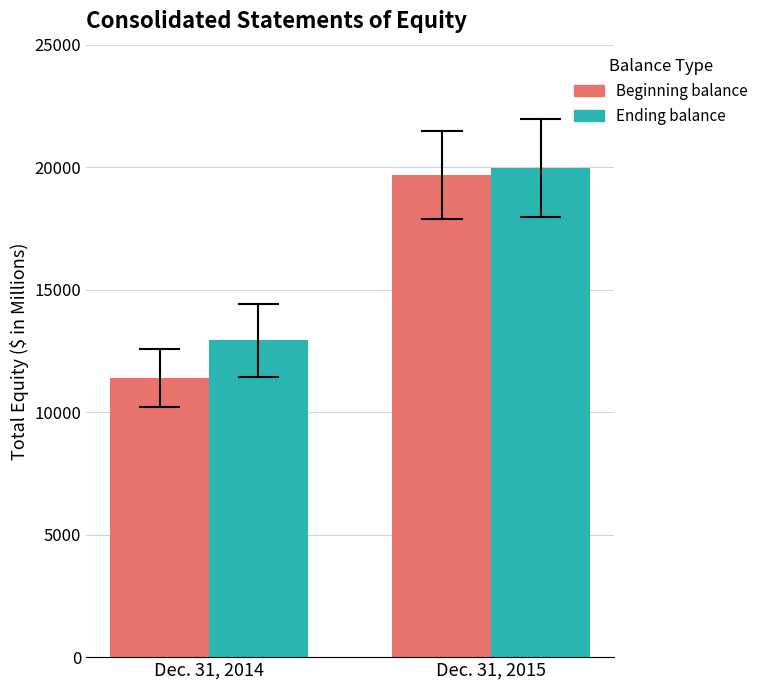

The Ending balance series shows 19957 at Dec. 31, 2015. True or false?

True